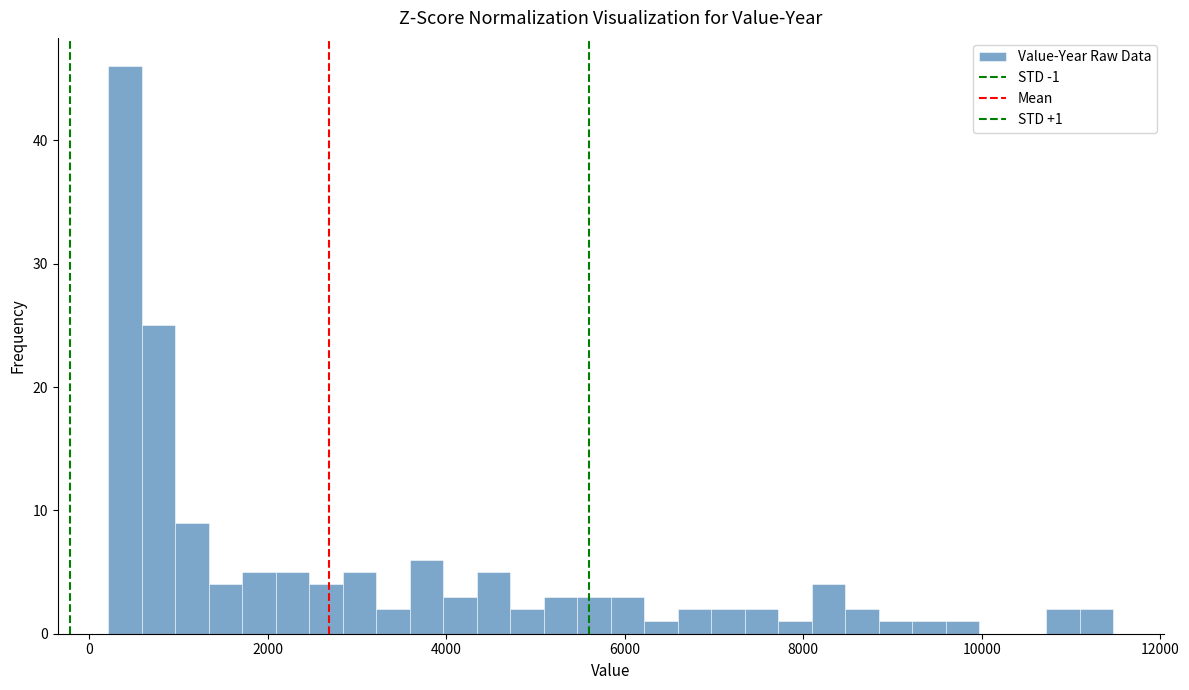

Read against the x-axis, roughly where is the centre of the tallest bar?

400